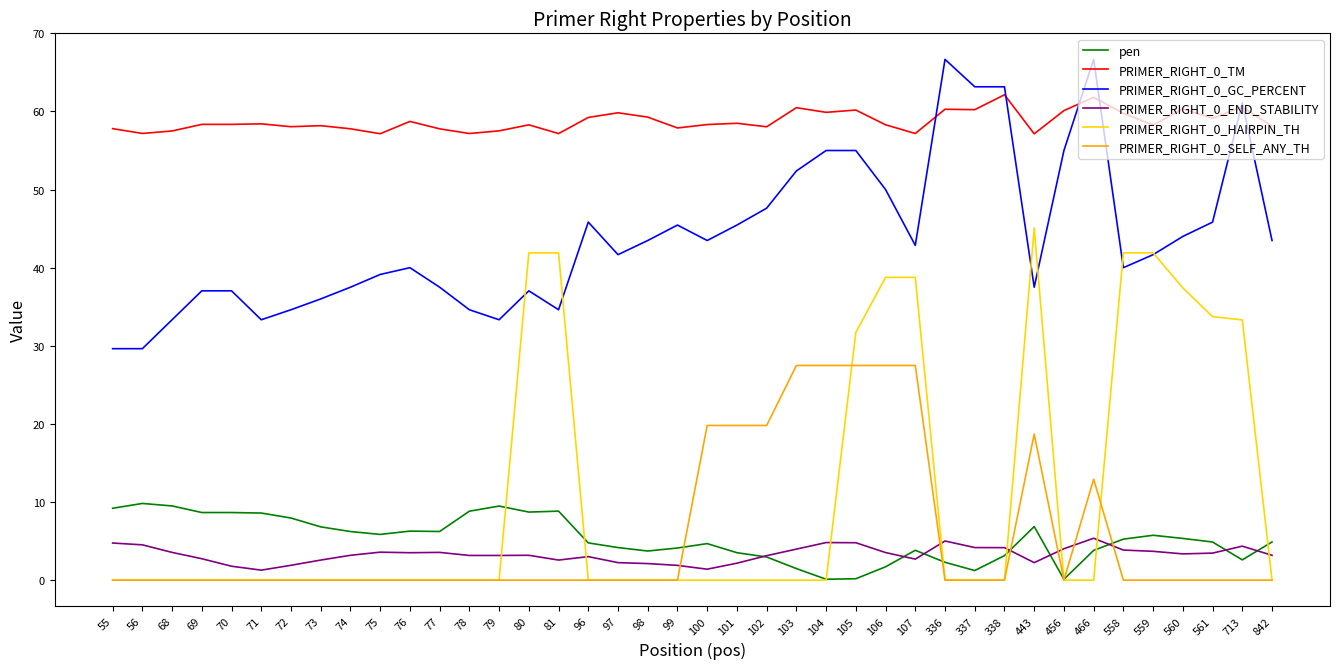

What is the maximum value for PRIMER_RIGHT_0_HAIRPIN_TH?

45.1